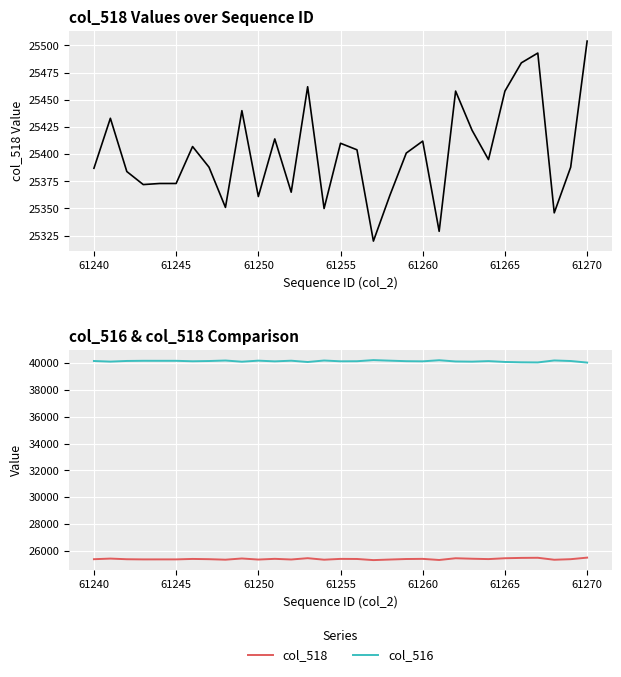

Reading right to left, what are all the values shown in this chart?

col_518: 25504	25388	25346	25493	25484	25458	25395	25422	25458	25329	25412	25401	25362	25320	25404	25410	25350	25462	25365	25414	25361	25440	25351	25388	25407	25373	25373	25372	25384	25433	25387
col_516: 40031	40147	40189	40042	40051	40077	40140	40100	40113	40206	40123	40134	40173	40215	40131	40125	40185	40073	40170	40121	40174	40095	40184	40147	40128	40162	40162	40163	40151	40102	40148